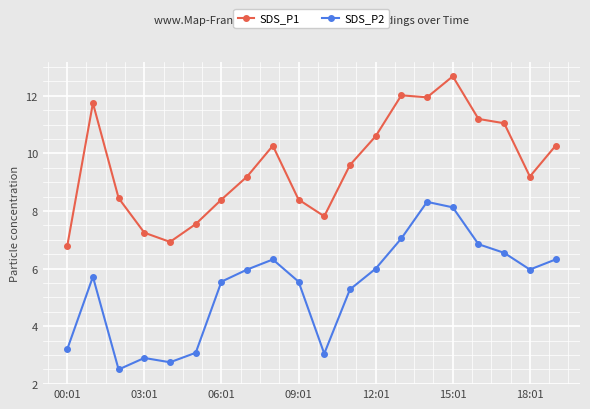

Which series has the largest total across all categories?

SDS_P1